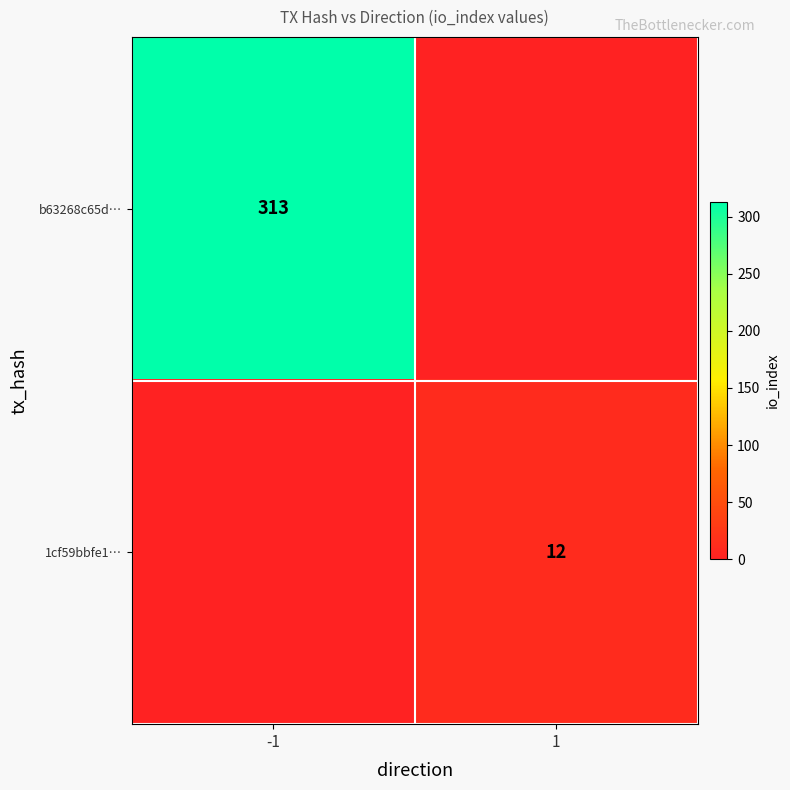

True or false: b63268c65d… has a value of 313 at -1.

True